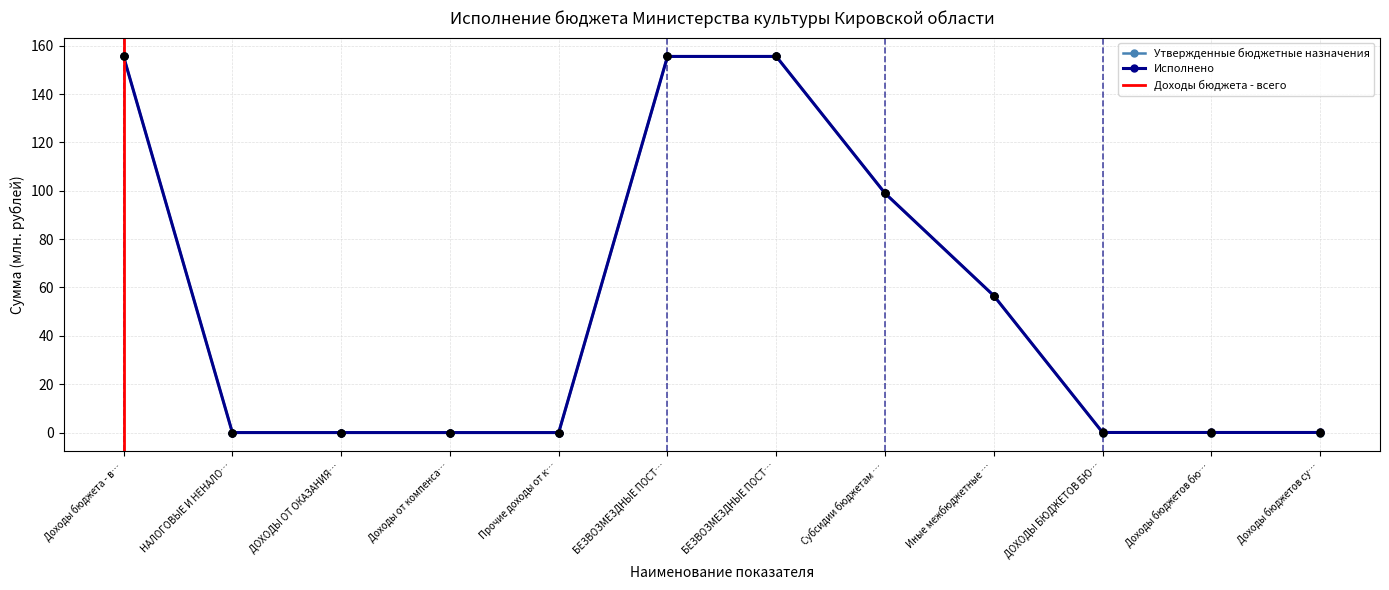

At which category is the sum across all series the highest?

Доходы бюджета - в…